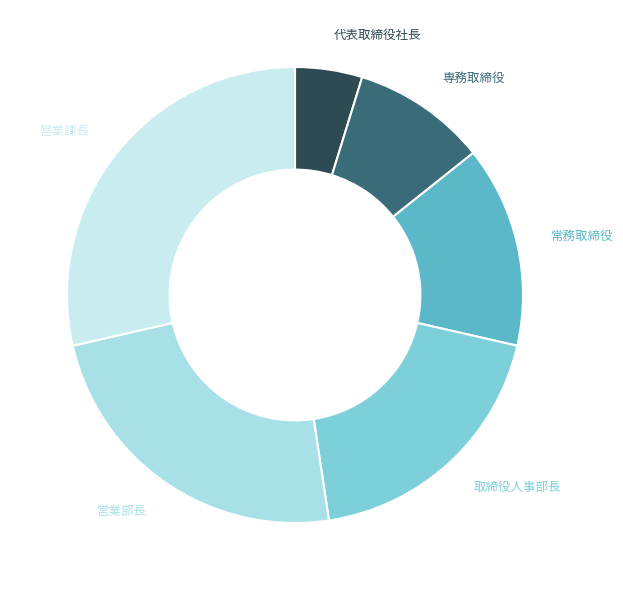

Which slice is the smallest?

代表取締役社長